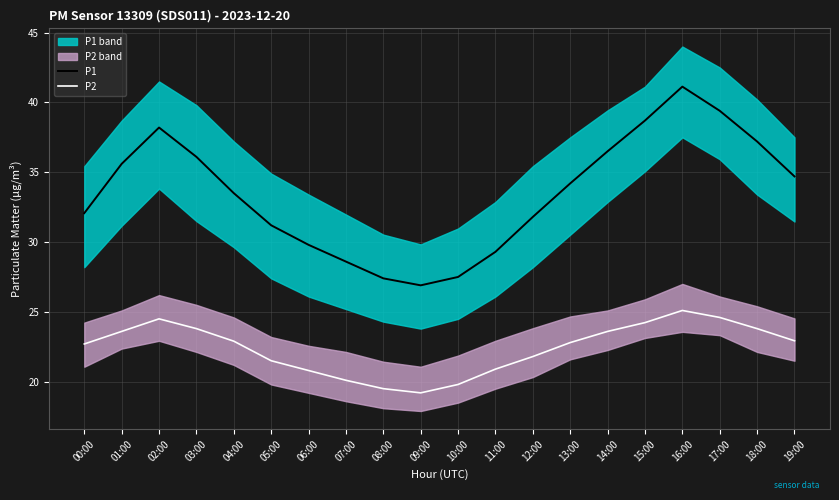

Count the number of data series in this chart.

2